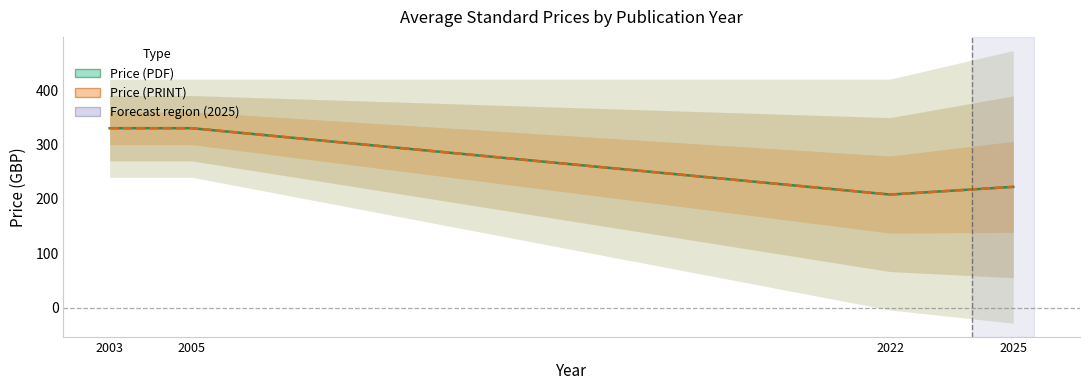

The Avg Price (PRINT) series shows 63 at 2025. True or false?

False